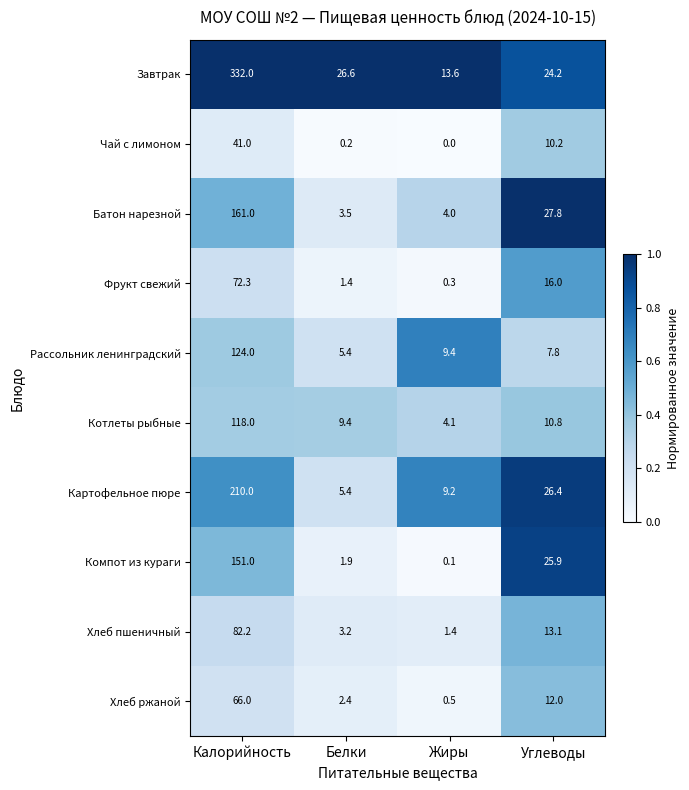

Which series changed the most between Калорийность and Белки?

Завтрак